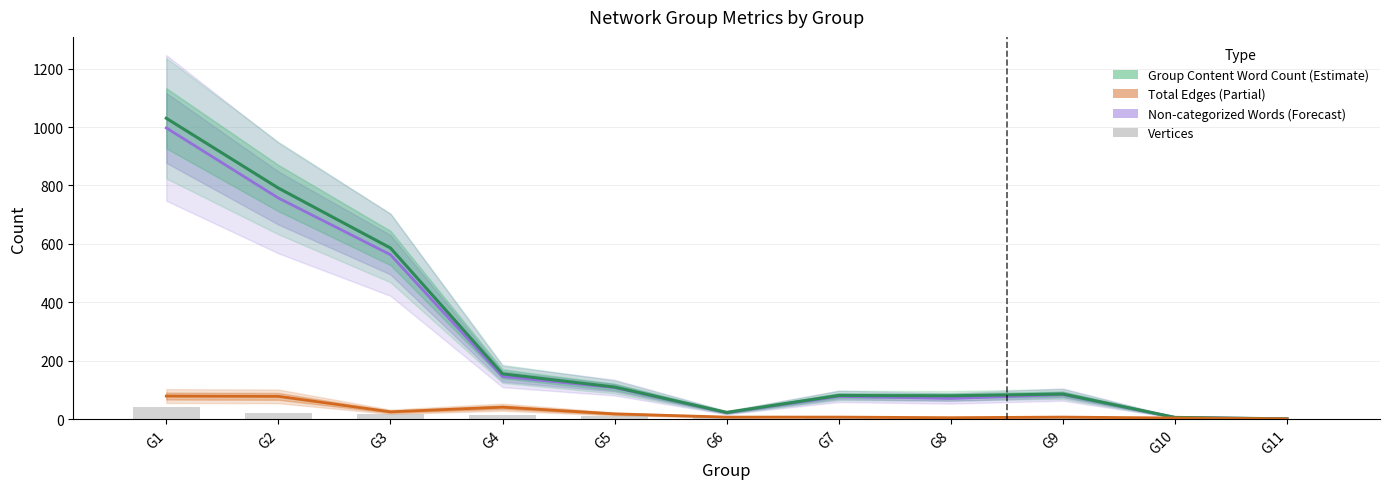

At which category does the chart reach its peak across all series?

G1